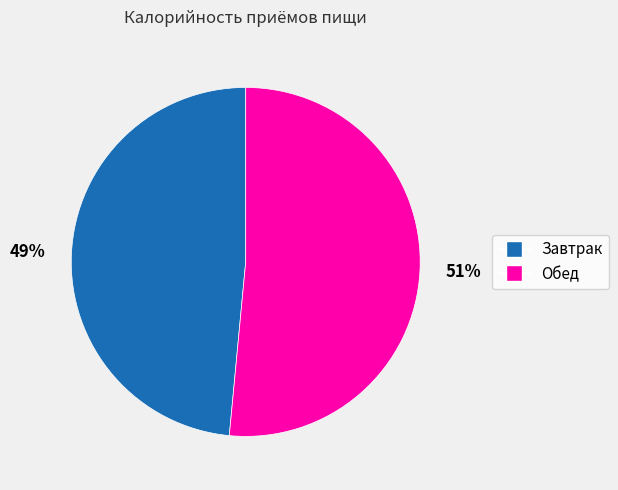

Which slice represents more than half of the pie?

Обед